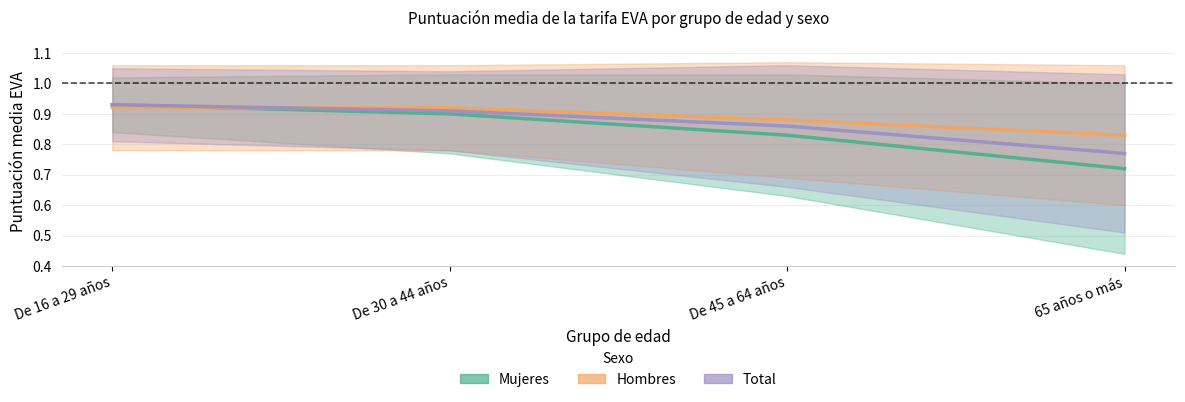

The Total series shows 1.5 at De 30 a 44 años. True or false?

False